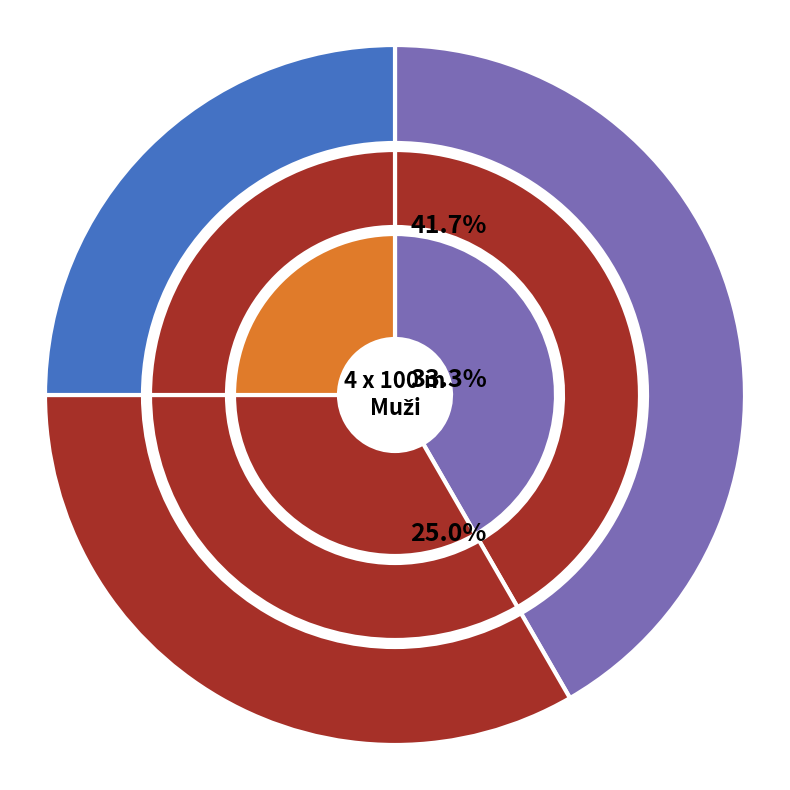

What is the ratio of the value at Zákoucký, Šarapatka, Carda, Bohman to the value at Petružálek, Kujal, Čelko, Mižičko?

0.5